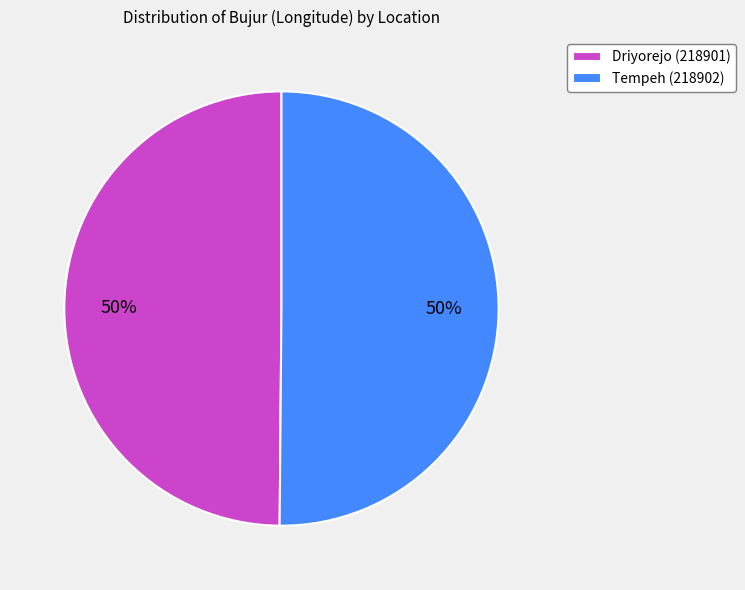

Approximately how many times larger is the value at Driyorejo (218901) compared to Tempeh (218902)?

1.0